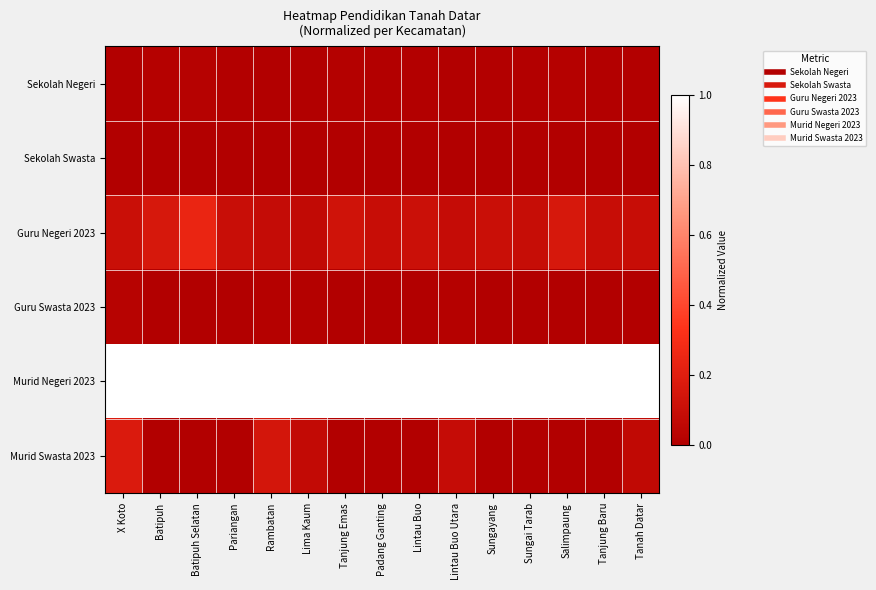

Which series has the largest total across all categories?

Murid Negeri 2023